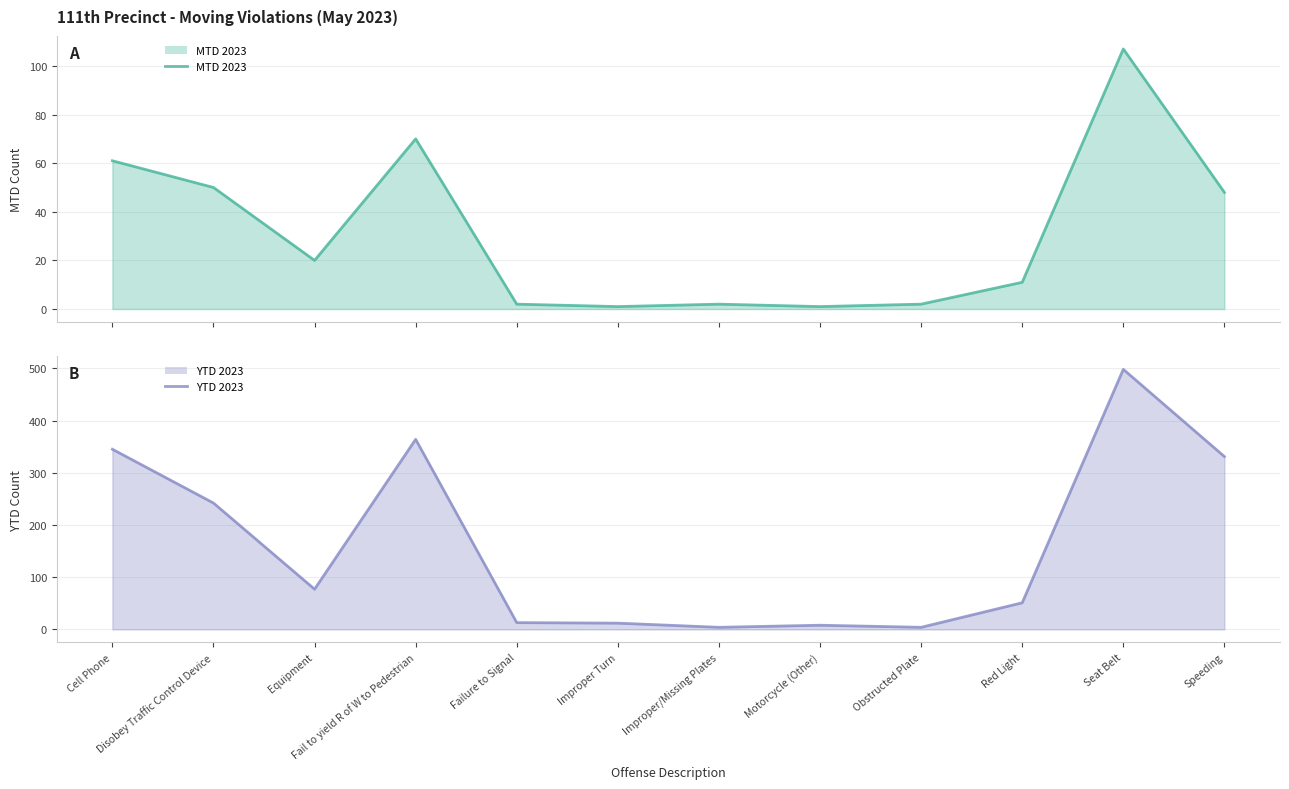

Between Fail to yield R of W to Pedestrian and Obstructed Plate, which series saw the biggest shift?

YTD 2023